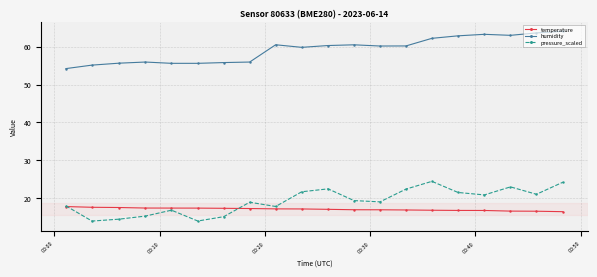

True or false: humidity and temperature intersect in this chart.

False